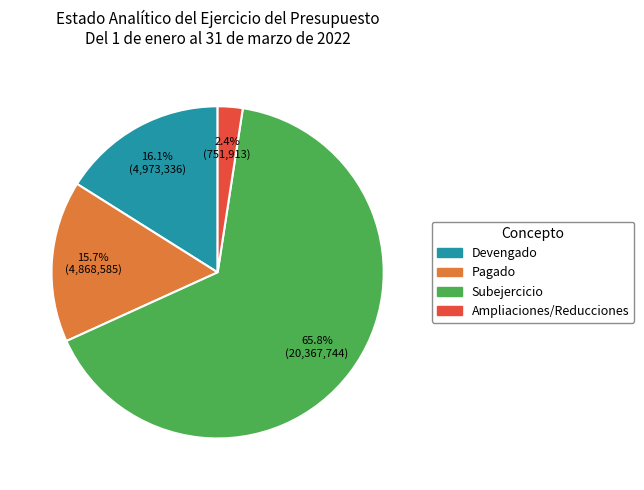

Approximately how many times larger is the value at Devengado compared to Pagado?

1.0